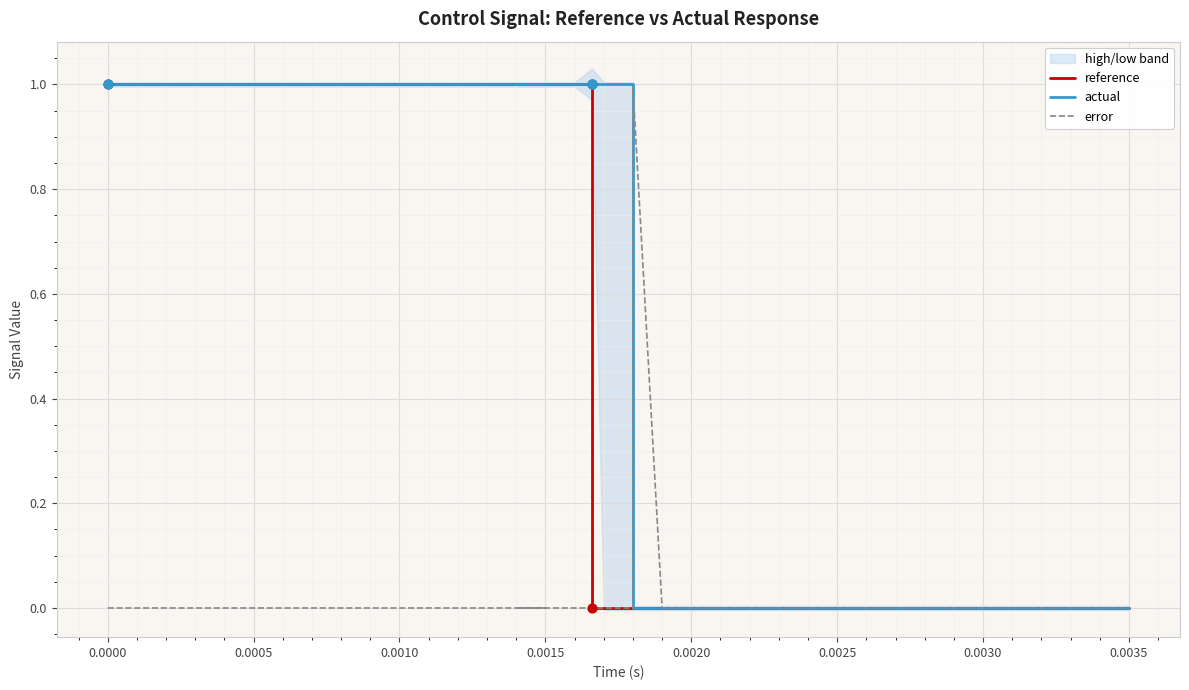

Which series has the largest Y range (max minus min)?

reference